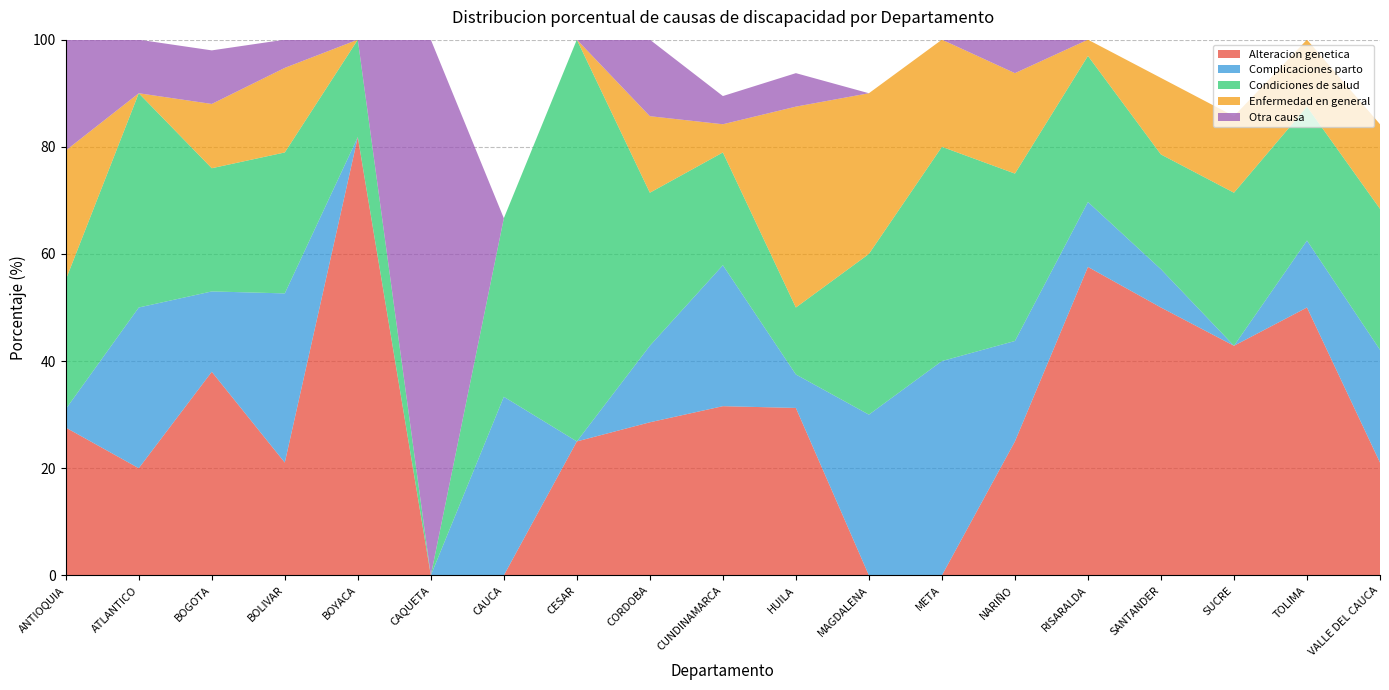

Reading left to right, list all the values displayed in this chart.

Alteracion genetica: 27.6	20.0	38.0	21.1	81.8	0.0	0.0	25.0	28.6	31.6	31.2	0.0	0.0	25.0	57.6	50.0	42.9	50.0	21.1
Complicaciones parto: 3.4	30.0	15.0	31.6	0.0	0.0	33.3	0.0	14.3	26.3	6.2	30.0	40.0	18.8	12.1	7.1	0.0	12.5	21.1
Condiciones de salud: 24.1	40.0	23.0	26.3	18.2	0.0	33.3	75.0	28.6	21.1	12.5	30.0	40.0	31.2	27.3	21.4	28.6	25.0	26.3
Enfermedad en general: 24.1	0.0	12.0	15.8	0.0	0.0	0.0	0.0	14.3	5.3	37.5	30.0	20.0	18.8	3.0	14.3	14.3	12.5	15.8
Otra causa: 20.7	10.0	10.0	5.3	0.0	100.0	0.0	0.0	14.3	5.3	6.2	0.0	0.0	6.2	0.0	0.0	0.0	0.0	0.0